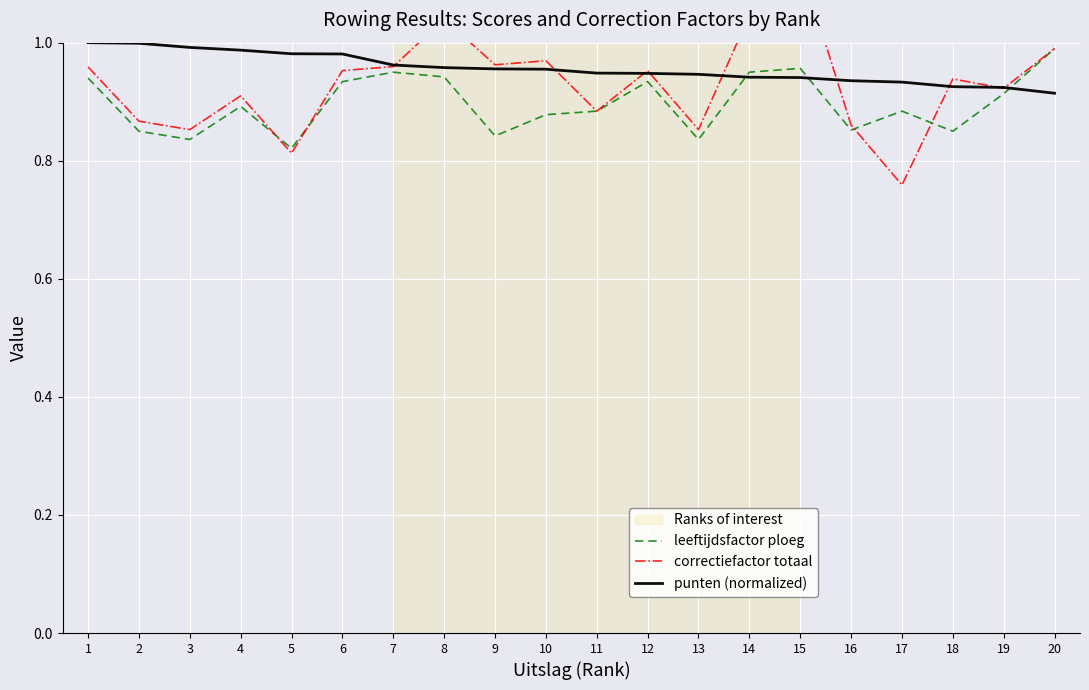

What is the total value across all series at 2?

2.7